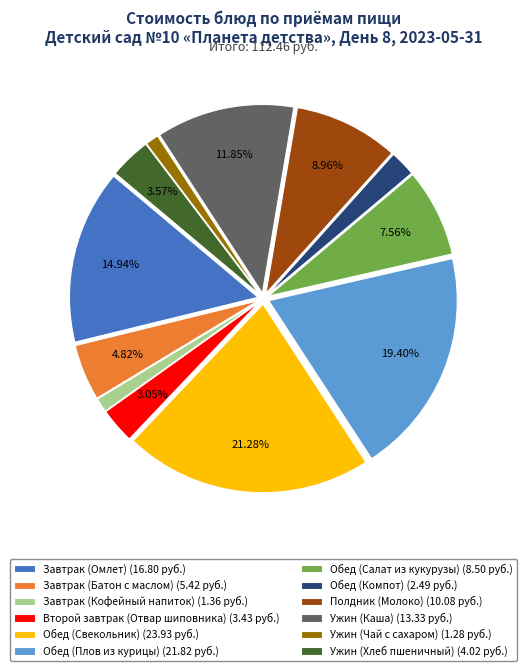

Which has a higher value, Обед (Плов из курицы) (21.82 руб.) or Ужин (Каша) (13.33 руб.)?

Обед (Плов из курицы) (21.82 руб.)